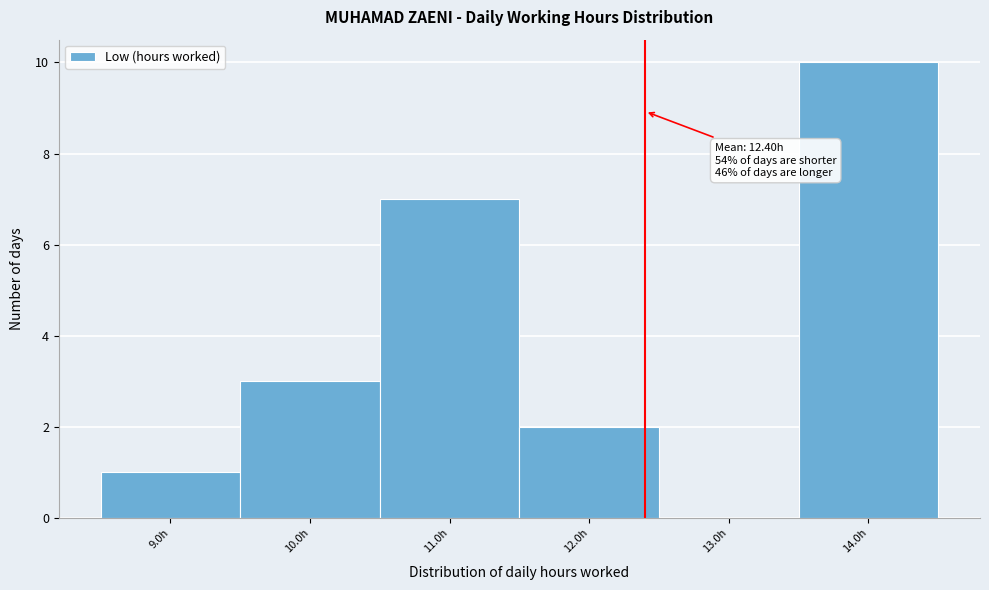

Over which range of the x-axis is the bar tallest?

13.5 to 14.5